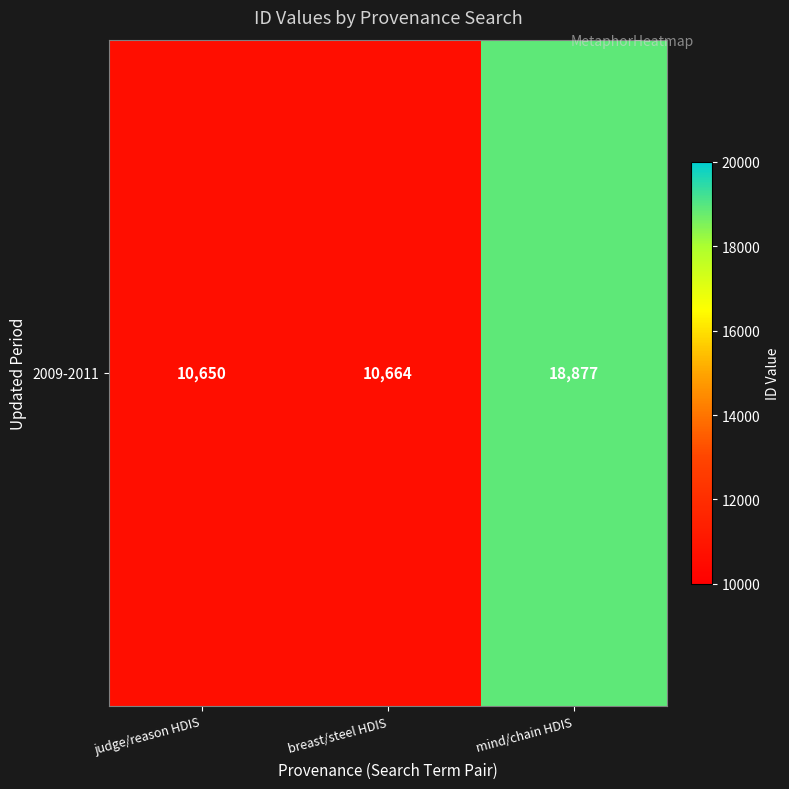

What is the smallest value displayed?

10650